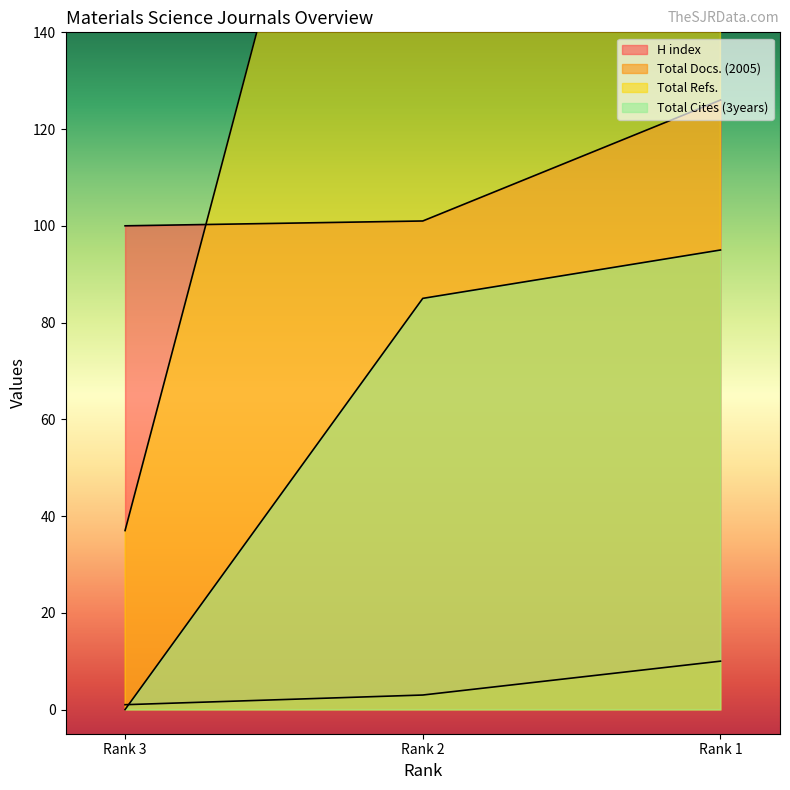

What is the difference between the second highest and minimum values in the H index series?

1